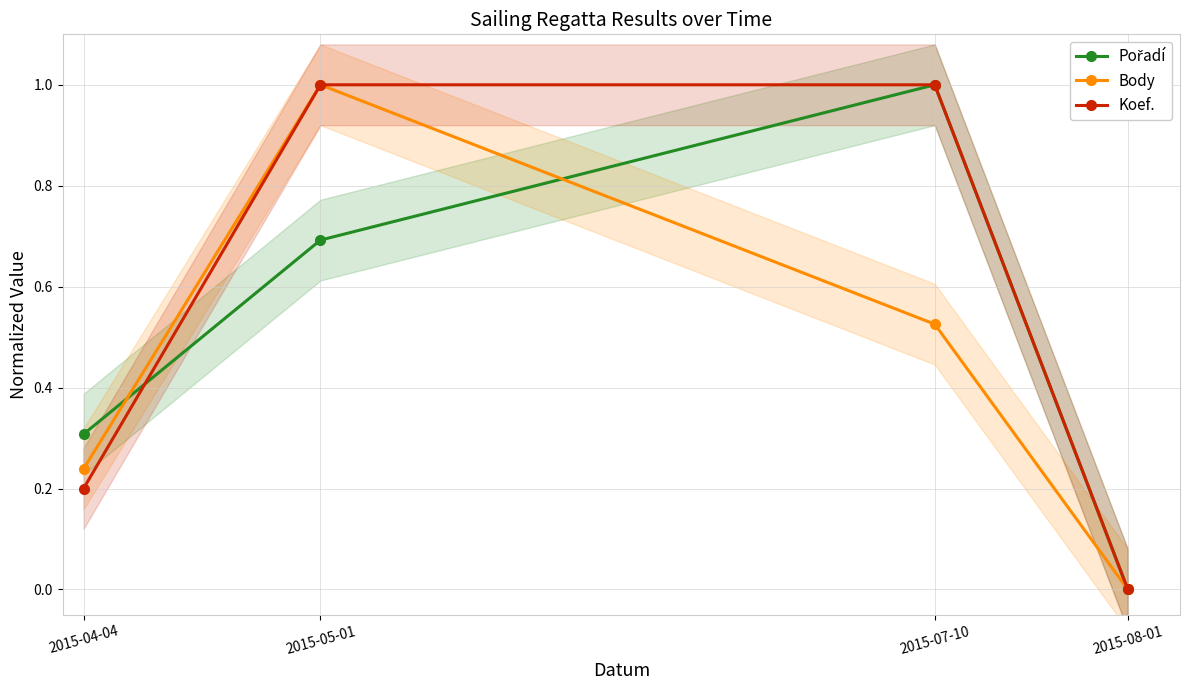

What position from the left is 2015-04-04?

1